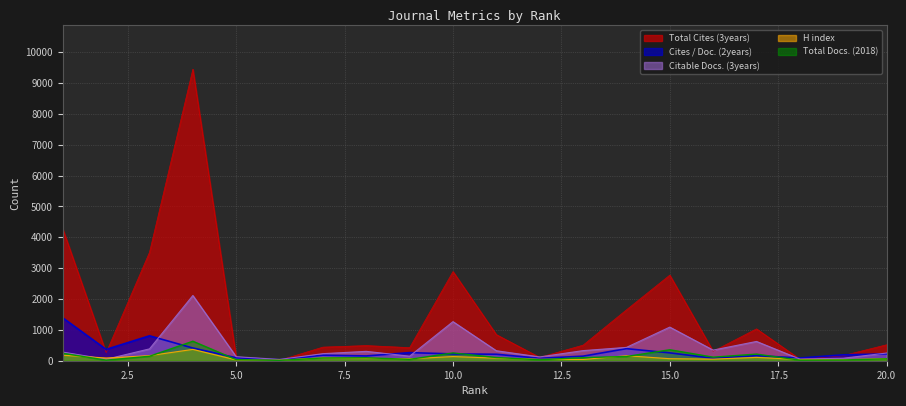

At which label does H index first exceed 81?

1